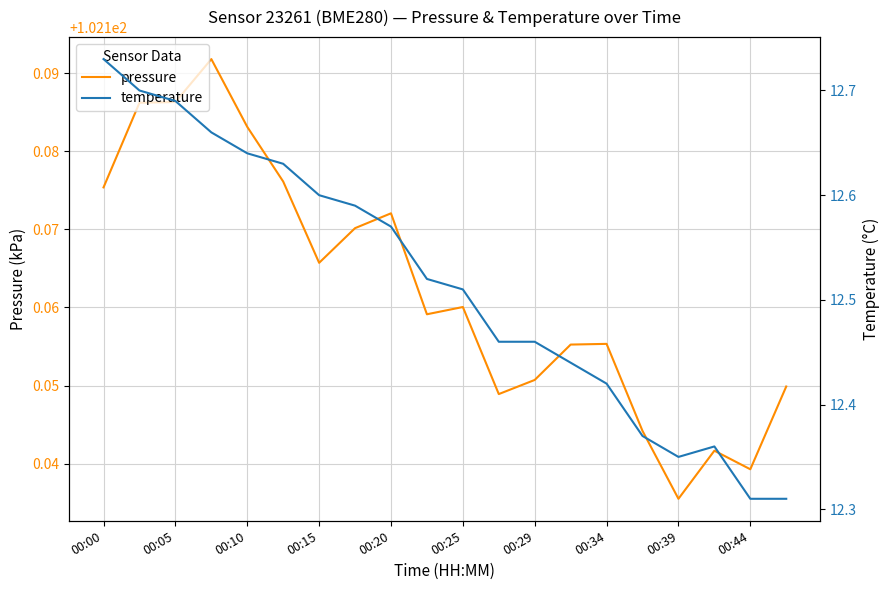

How many categories are shown in the chart?

20